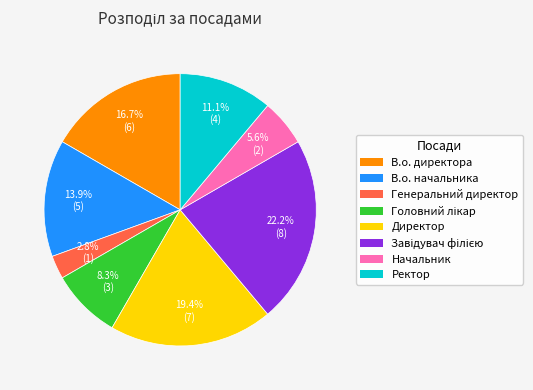

Which slice is the smallest?

Генеральний директор